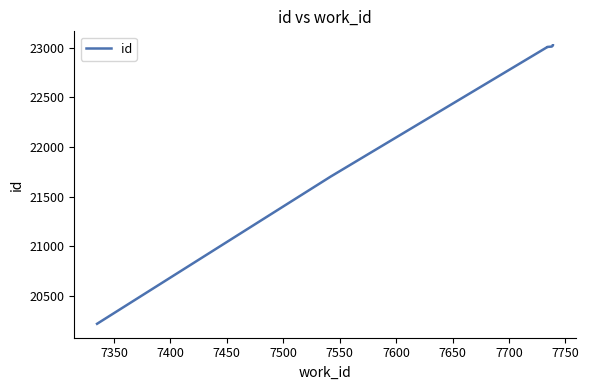

What is the value of the 7th point from the left?

23025